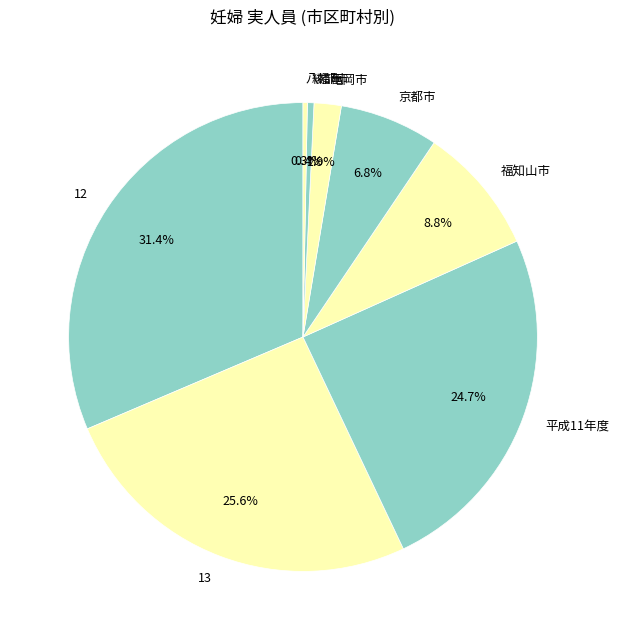

Does any single category account for the majority?

No